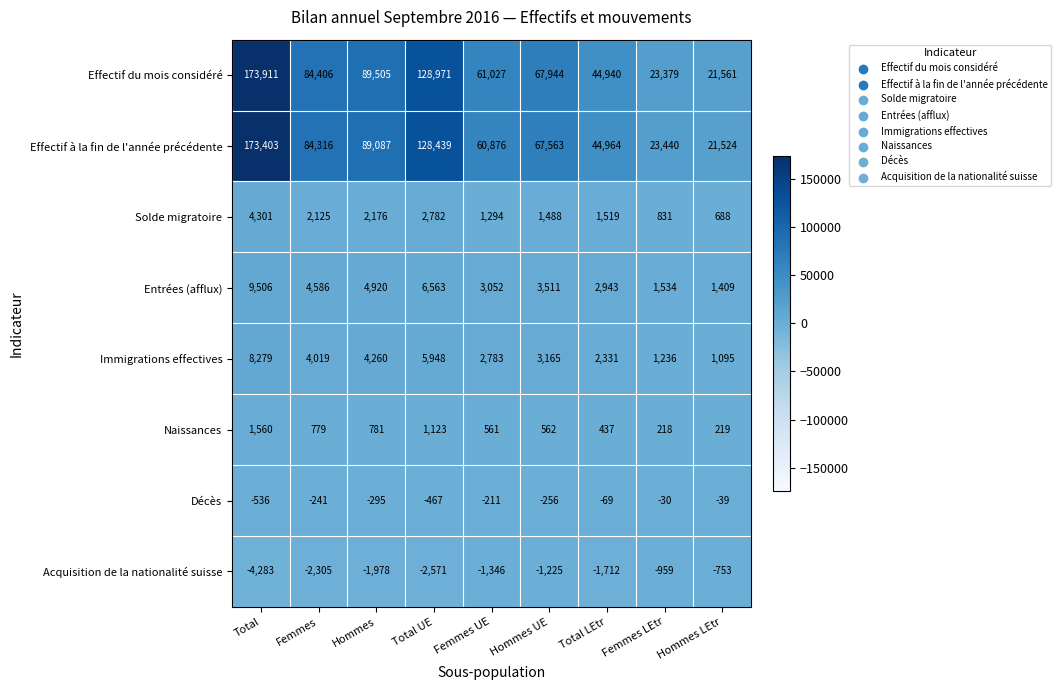

Between Femmes UE and Hommes UE, which series saw the biggest shift?

Effectif du mois considéré